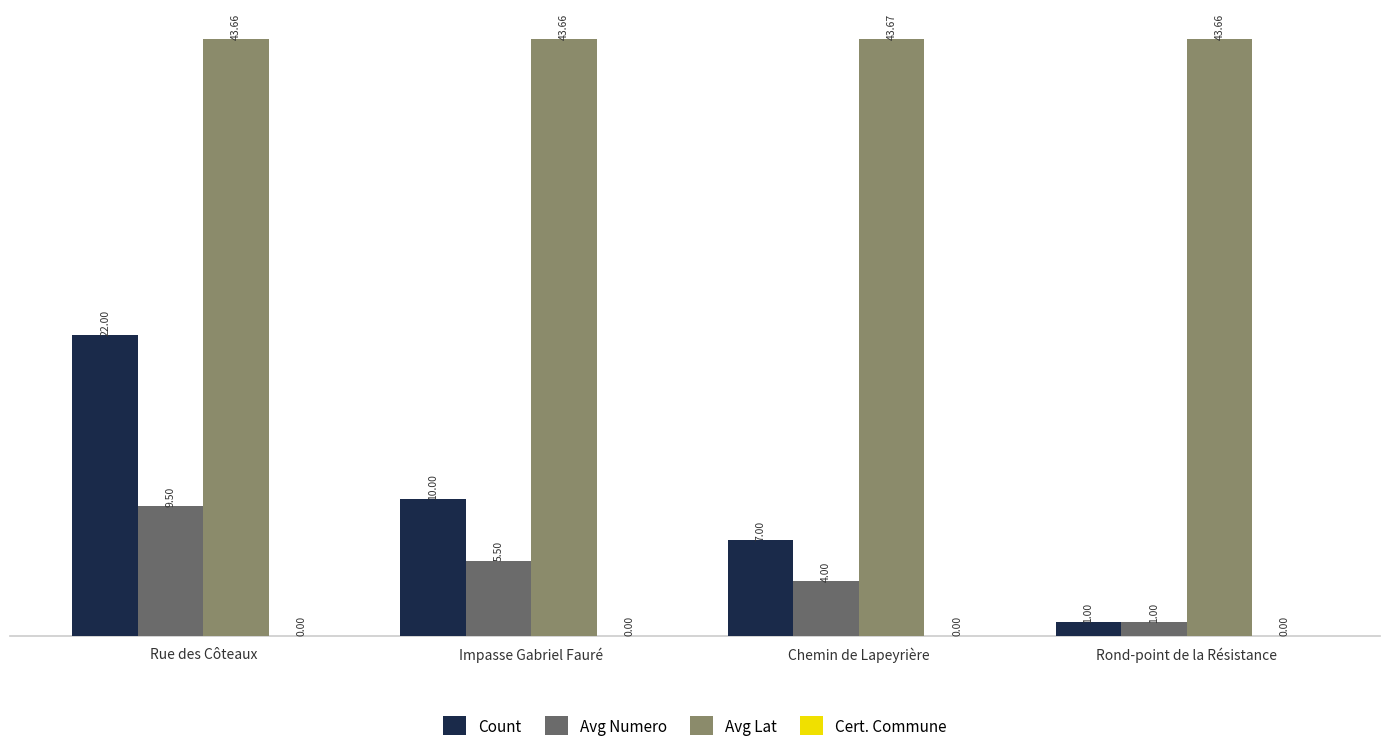

List the labels in order of Avg Numero value, largest first.

Rue des Côteaux, Impasse Gabriel Fauré, Chemin de Lapeyrière, Rond-point de la Résistance